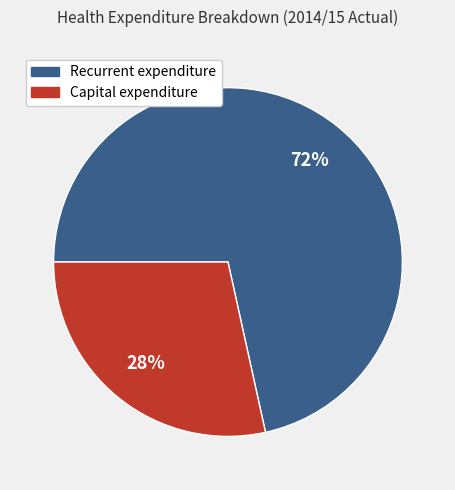

What is the majority slice?

Recurrent expenditure